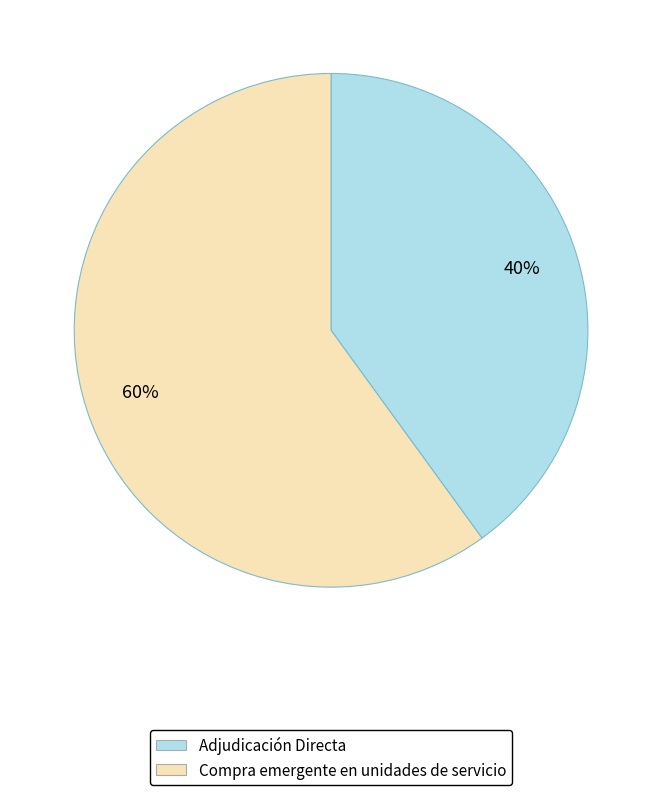

How many slices are in this pie chart?

2